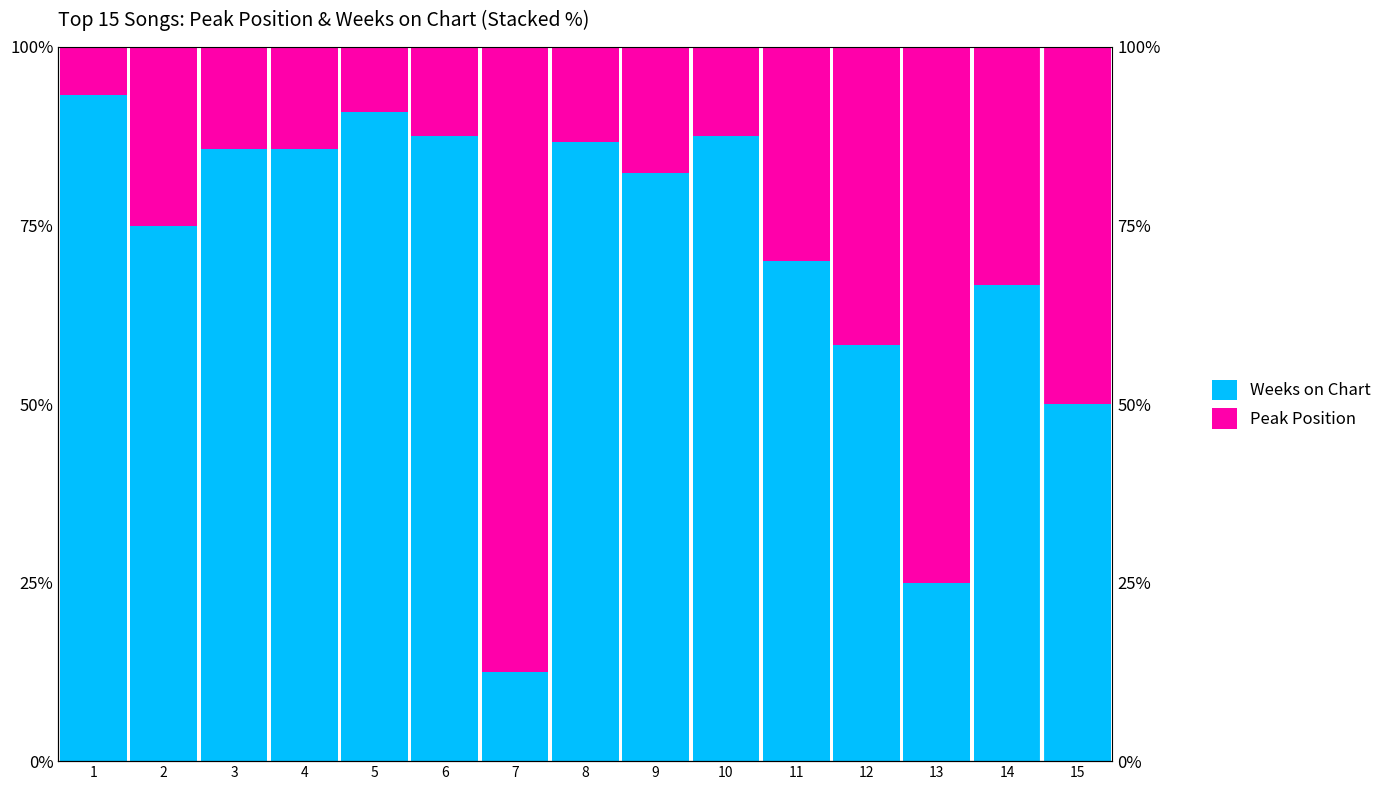

How many bars are there in total?

30